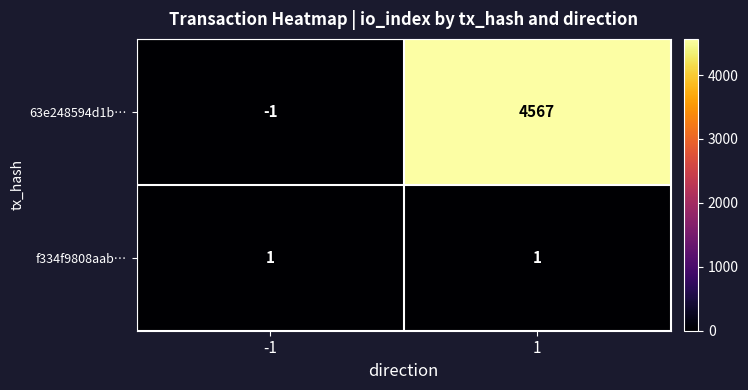

What is the total value across all series at 1?

4568